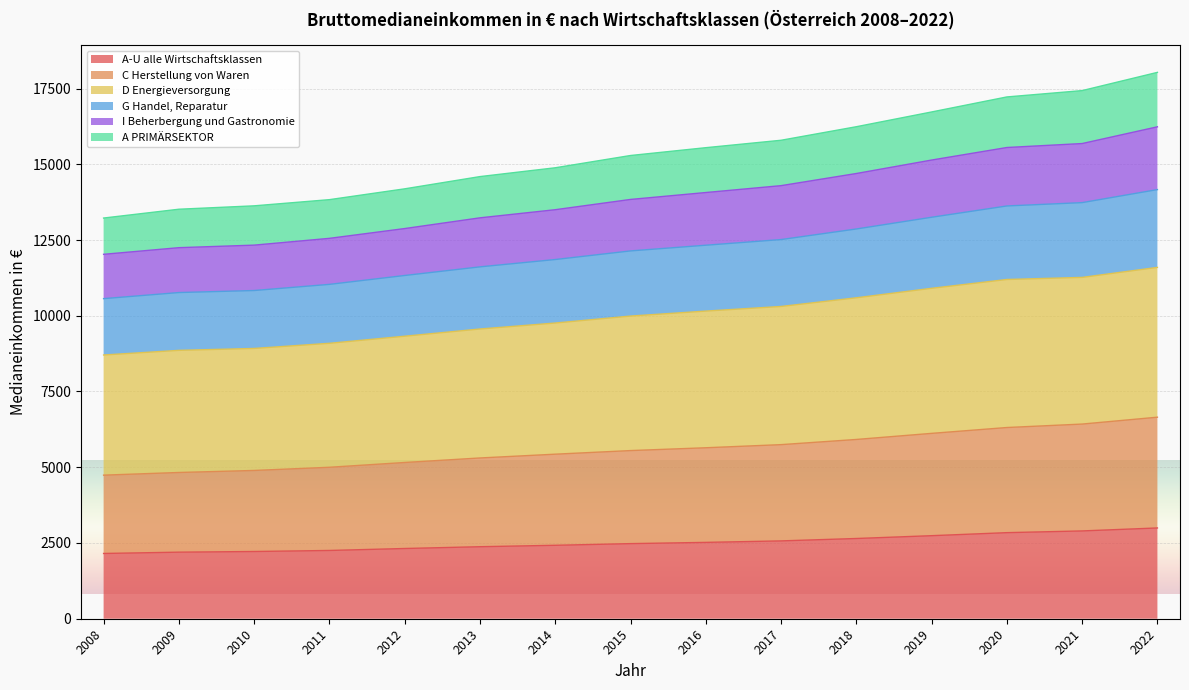

What is the difference between the maximum and minimum values in the I Beherbergung und Gastronomie series?

4208